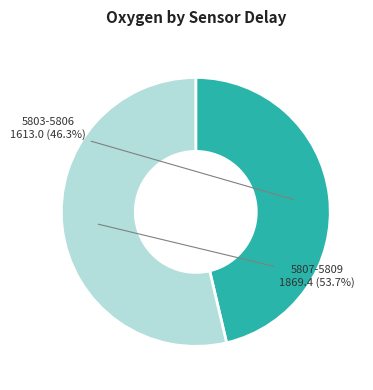

Approximately how many times larger is the value at 5803-5806 compared to 5807-5809?

0.9